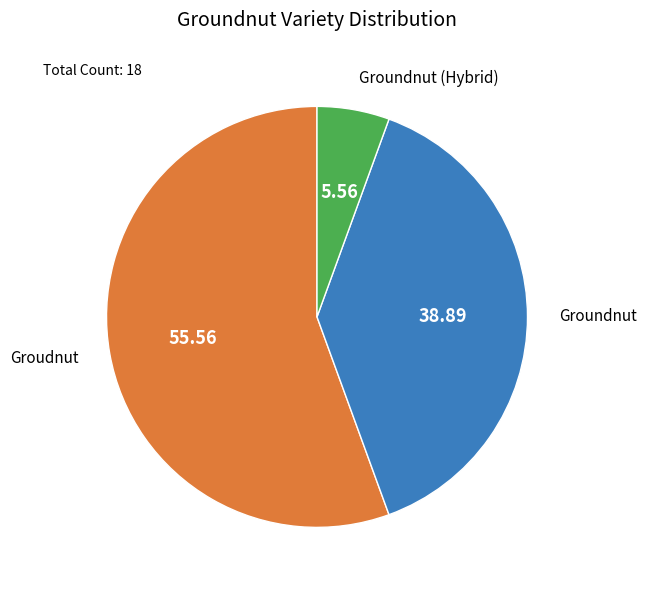

Do Groundnut (Hybrid) and Groudnut together represent more than half of the pie?

Yes